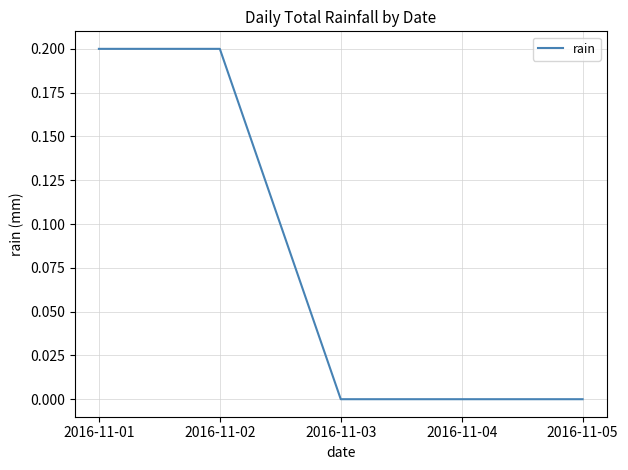

How many series are shown in this chart?

1